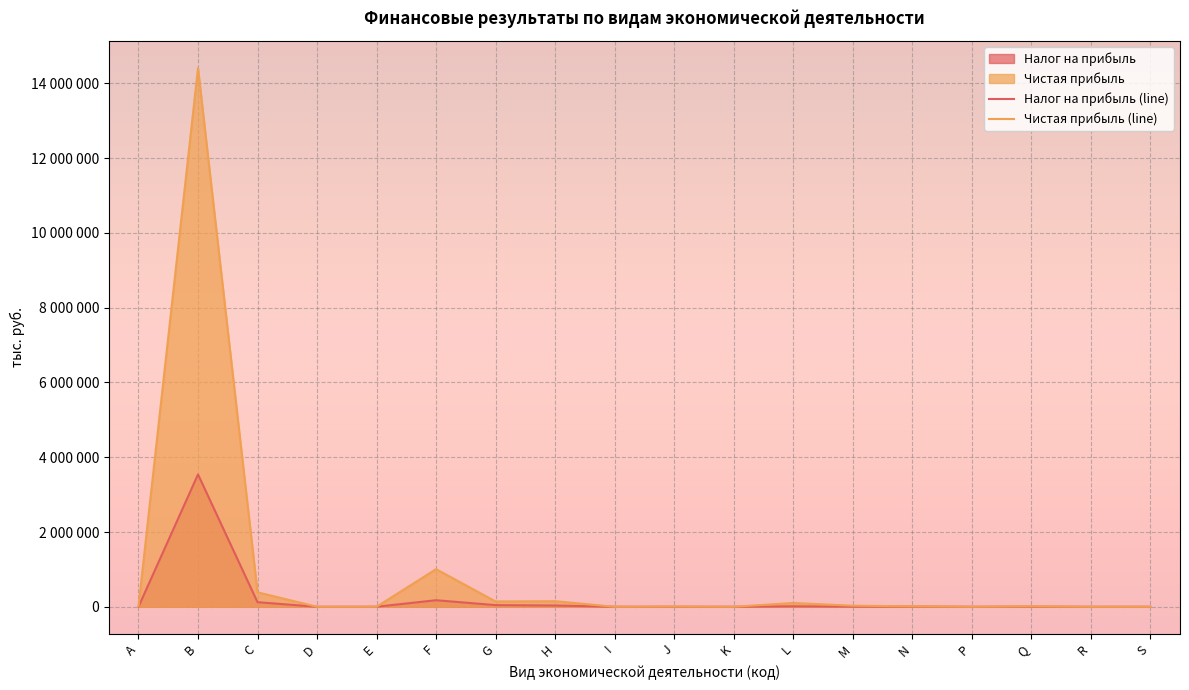

Rank the series by their maximum value, from highest to lowest.

Чистая прибыль (line), Налог на прибыль (line)